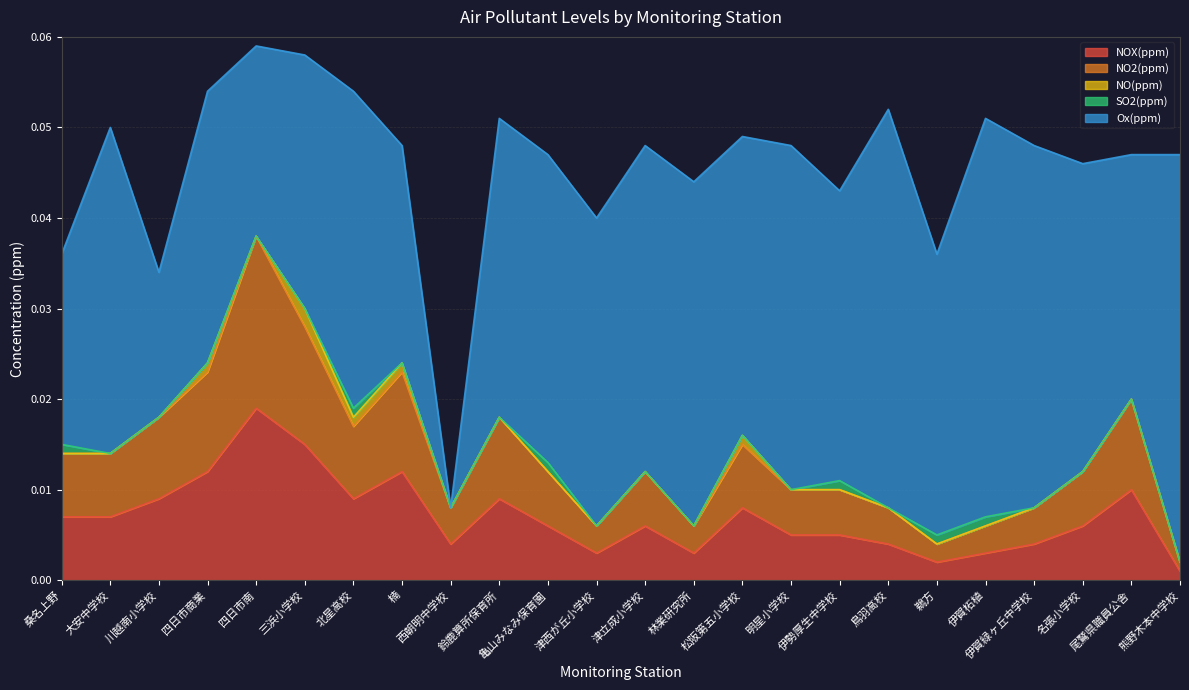

The value of NO2(ppm) at 松阪第五小学校 is 0.0. True or false?

True